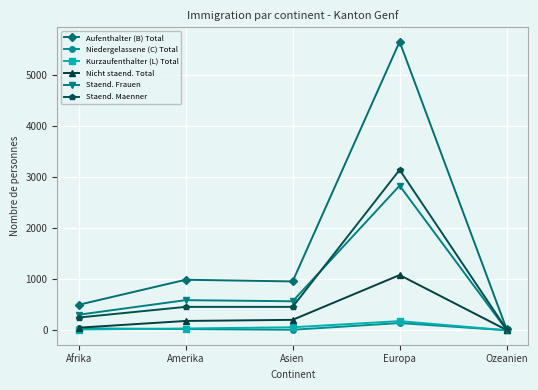

Between Europa and Ozeanien, which series saw the biggest shift?

Aufenthalter (B) Total